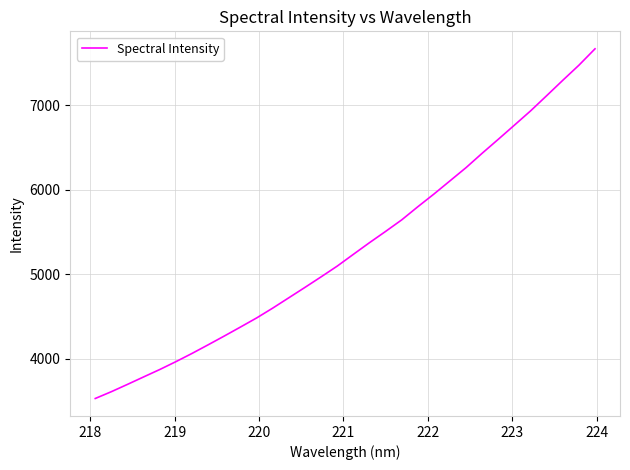

What is the difference between the maximum and minimum values?

4142.2